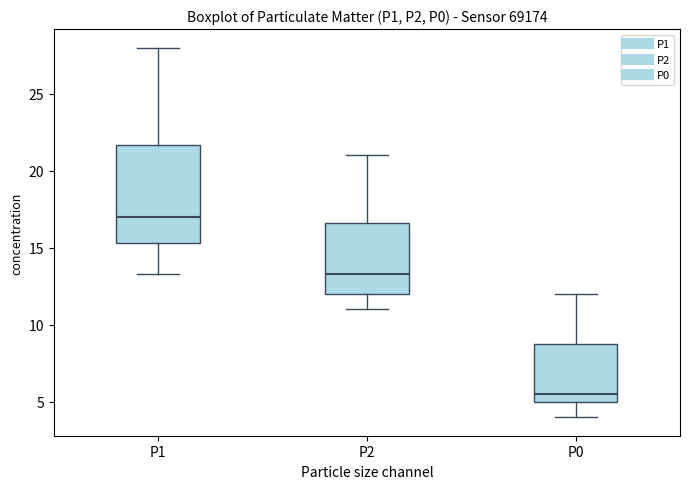

Reading left to right, transcribe this box plot: for each box, give where its median line is, the range the box spans, and where its two whiskers end, as read against the y-axis. The values are not printed on the chart, so give them approximately, as read against the axis.

P1: median 17.0, box 15.5 to 21.5, whiskers 13.5 to 28.0
P2: median 13.5, box 12.0 to 16.5, whiskers 11.0 to 21.0
P0: median 5.5, box 5.0 to 8.5, whiskers 4.0 to 12.0